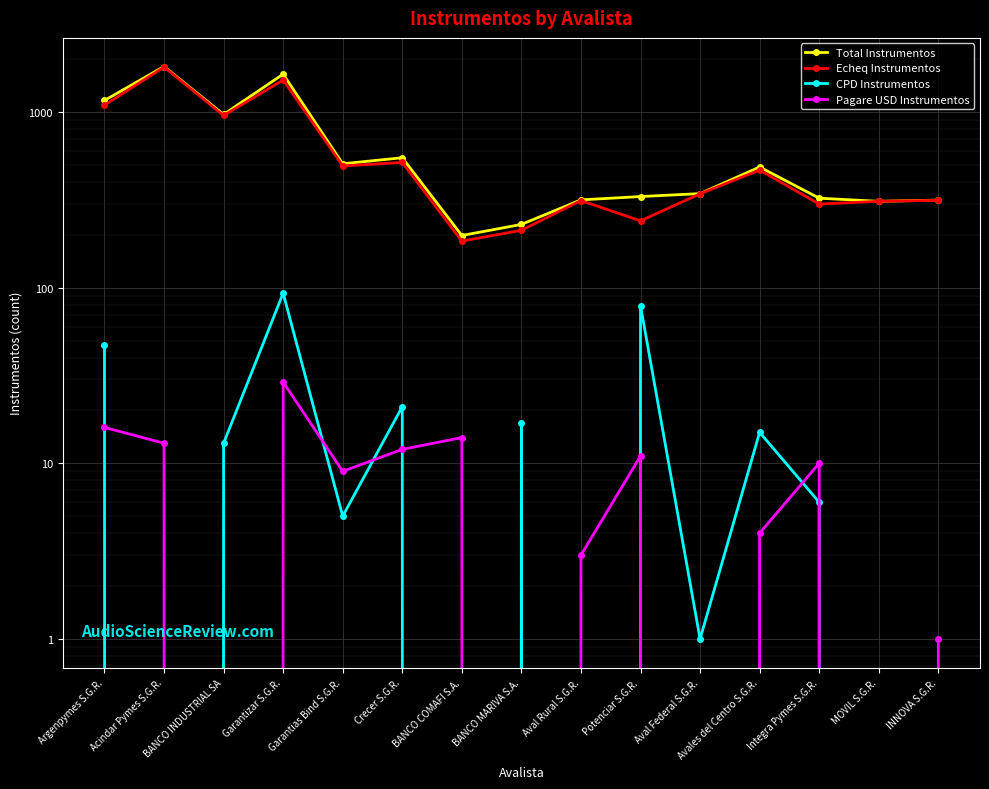

Reading left to right, extract all data points from this chart.

Total Instrumentos: Argenpymes S.G.R.=1163	Acindar Pymes S.G.R.=1815	BANCO INDUSTRIAL SA=968	Garantizar S.G.R.=1642	Garantias Bind S.G.R.=507	Crecer S.G.R.=549	BANCO COMAFI S.A.=198	BANCO MARIVA S.A.=229	Aval Rural S.G.R.=316	Potenciar S.G.R.=330	Aval Federal S.G.R.=343	Avales del Centro S.G.R.=486	Integra Pymes S.G.R.=323	MOVIL S.G.R.=310	INNOVA S.G.R.=315
Echeq Instrumentos: Argenpymes S.G.R.=1094	Acindar Pymes S.G.R.=1802	BANCO INDUSTRIAL SA=955	Garantizar S.G.R.=1520	Garantias Bind S.G.R.=493	Crecer S.G.R.=516	BANCO COMAFI S.A.=184	BANCO MARIVA S.A.=212	Aval Rural S.G.R.=313	Potenciar S.G.R.=240	Aval Federal S.G.R.=342	Avales del Centro S.G.R.=467	Integra Pymes S.G.R.=299	MOVIL S.G.R.=310	INNOVA S.G.R.=314
CPD Instrumentos: Argenpymes S.G.R.=47	Acindar Pymes S.G.R.=0	BANCO INDUSTRIAL SA=13	Garantizar S.G.R.=93	Garantias Bind S.G.R.=5	Crecer S.G.R.=21	BANCO COMAFI S.A.=0	BANCO MARIVA S.A.=17	Aval Rural S.G.R.=0	Potenciar S.G.R.=79	Aval Federal S.G.R.=1	Avales del Centro S.G.R.=15	Integra Pymes S.G.R.=6	MOVIL S.G.R.=0	INNOVA S.G.R.=0
Pagare USD Instrumentos: Argenpymes S.G.R.=16	Acindar Pymes S.G.R.=13	BANCO INDUSTRIAL SA=0	Garantizar S.G.R.=29	Garantias Bind S.G.R.=9	Crecer S.G.R.=12	BANCO COMAFI S.A.=14	BANCO MARIVA S.A.=0	Aval Rural S.G.R.=3	Potenciar S.G.R.=11	Aval Federal S.G.R.=0	Avales del Centro S.G.R.=4	Integra Pymes S.G.R.=10	MOVIL S.G.R.=0	INNOVA S.G.R.=1